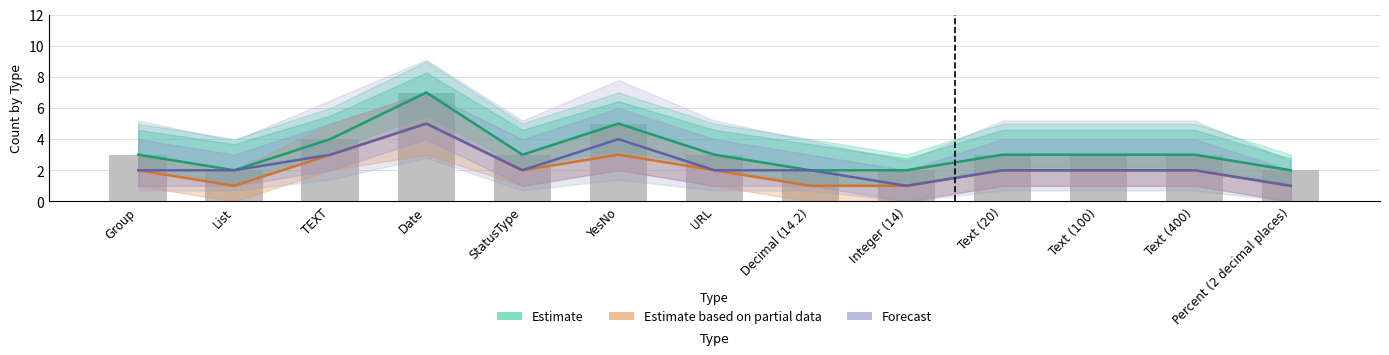

Which has a higher value, Date or Decimal (14.2)?

Date